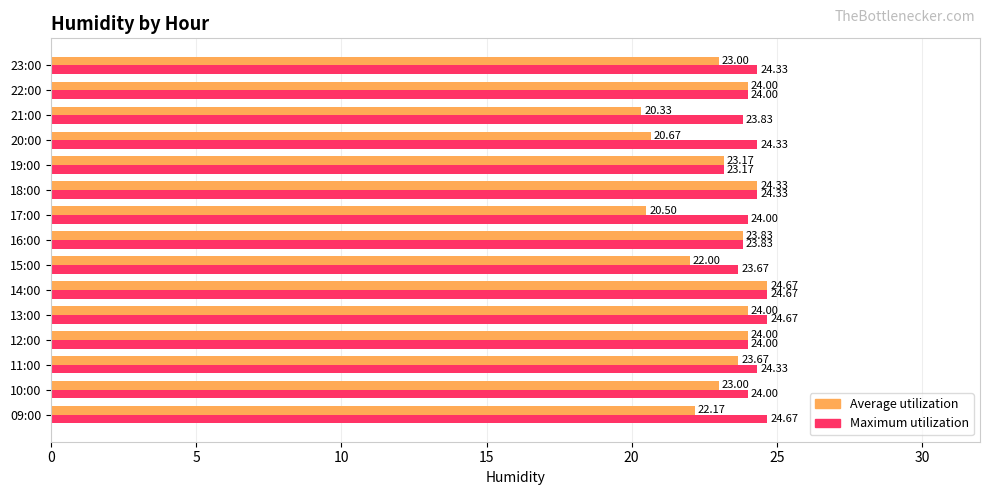

What is the difference between the maximum and minimum values in the Average utilization series?

4.3